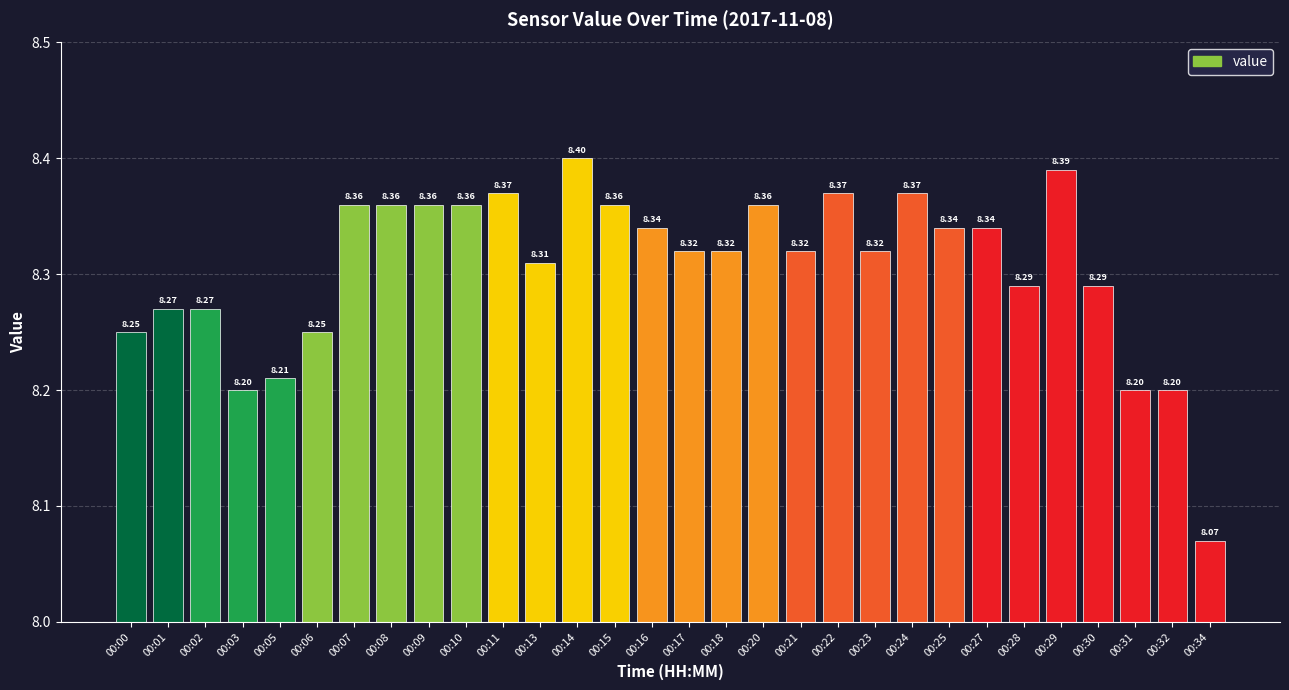

Does the chart contain any negative values?

No